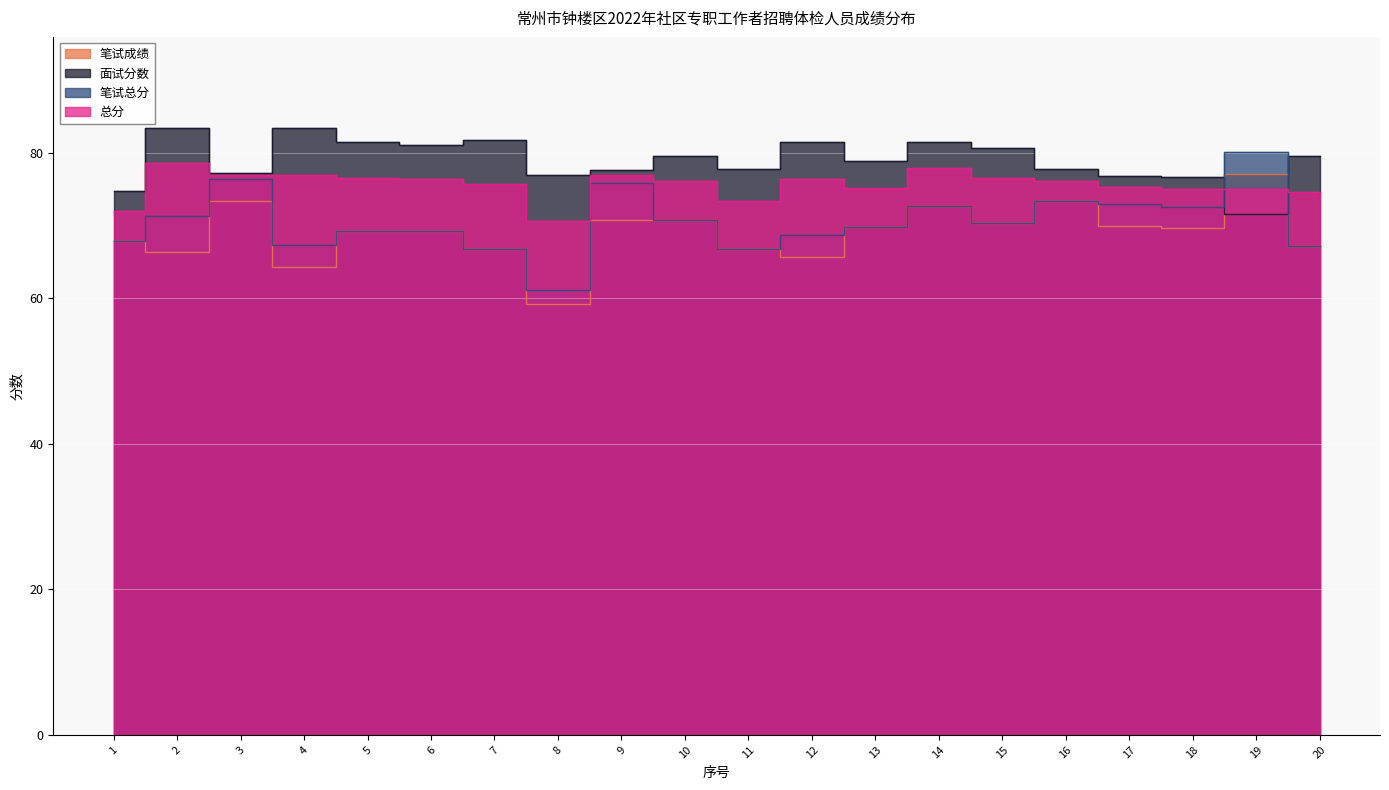

True or false: 笔试总分 has more than 2 points higher than both neighbors.

True